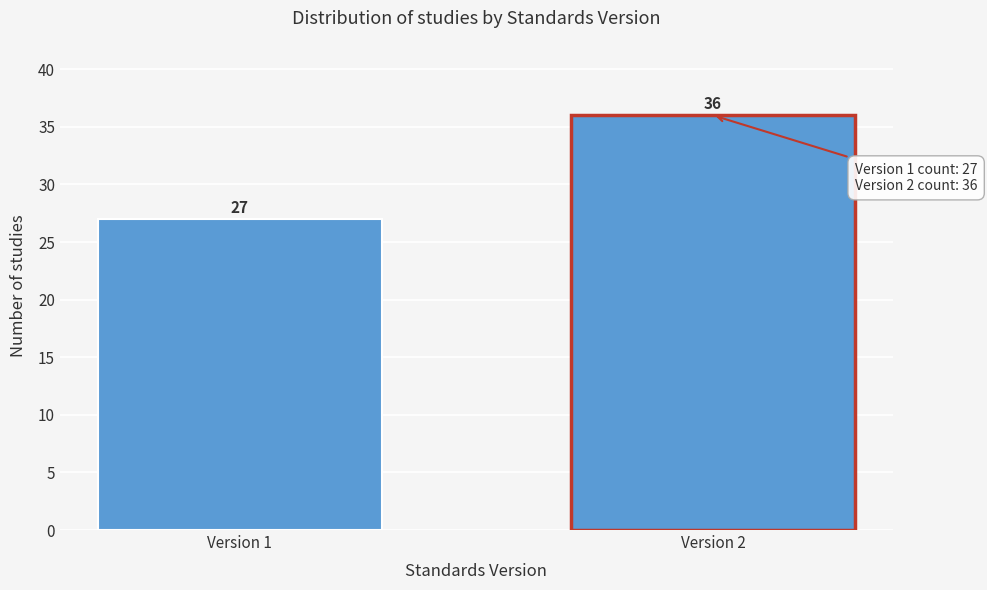

Reading left to right, what are all the values shown in this chart?

Version 1=27	Version 2=36